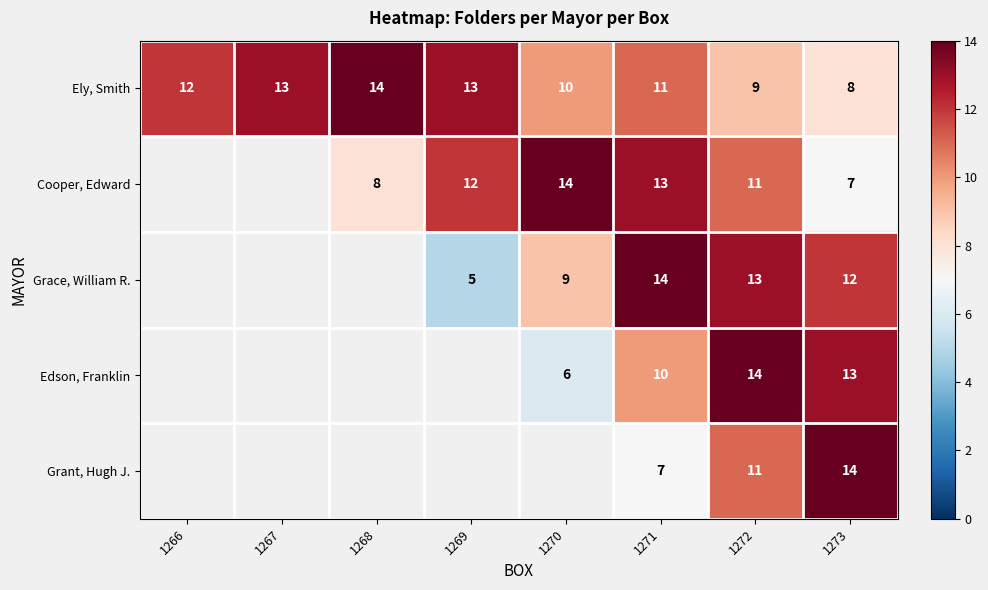

What is the maximum value for Ely, Smith?

14